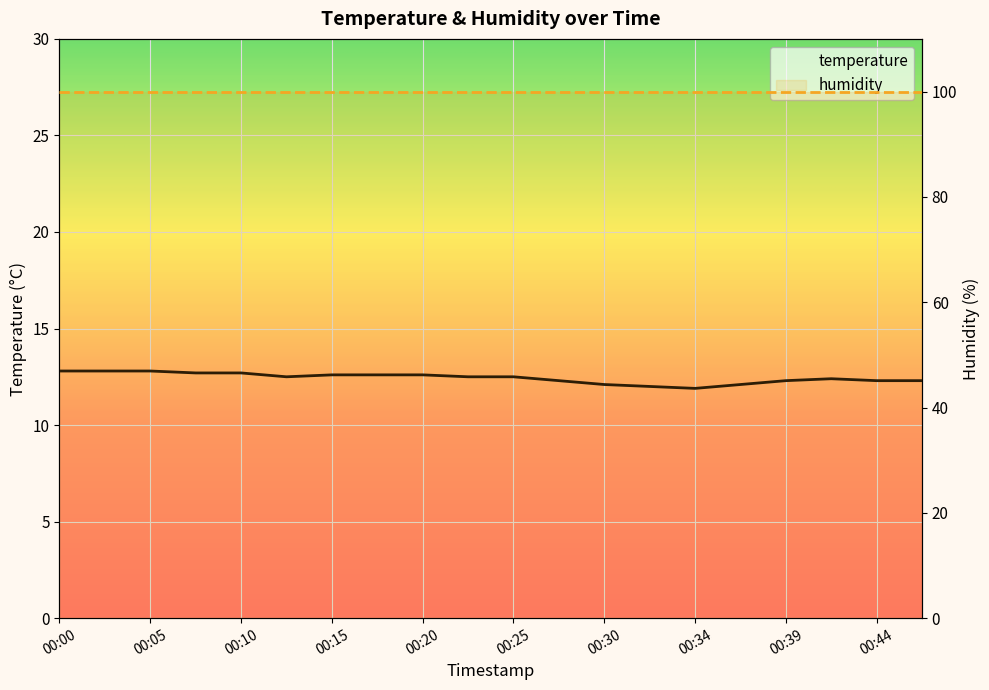

What is the change in value from 00:17 to 00:30?

-0.5